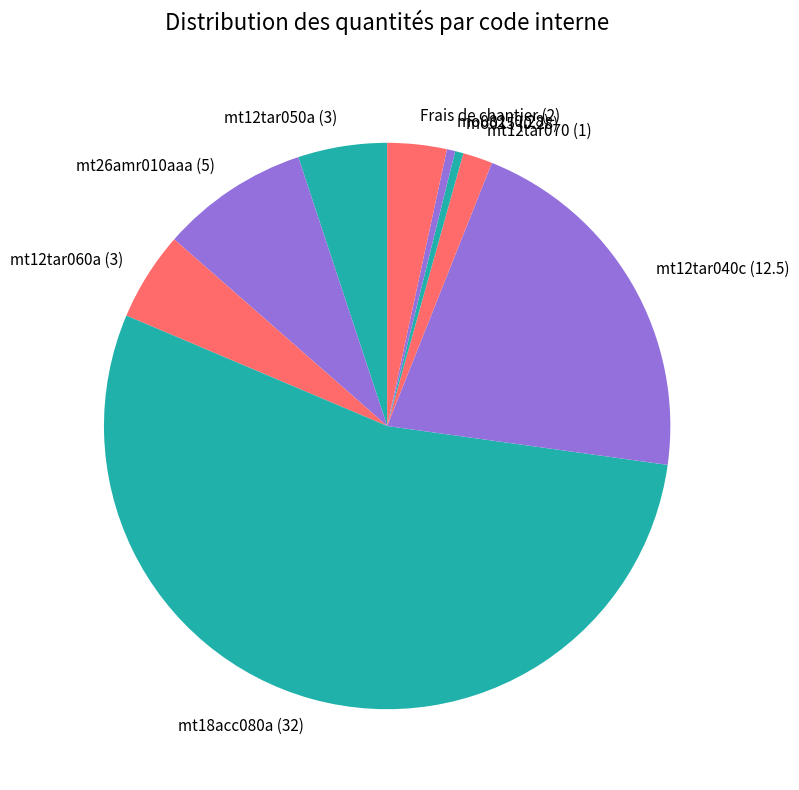

True or false: mt18acc080a accounts for 54% of the total.

True